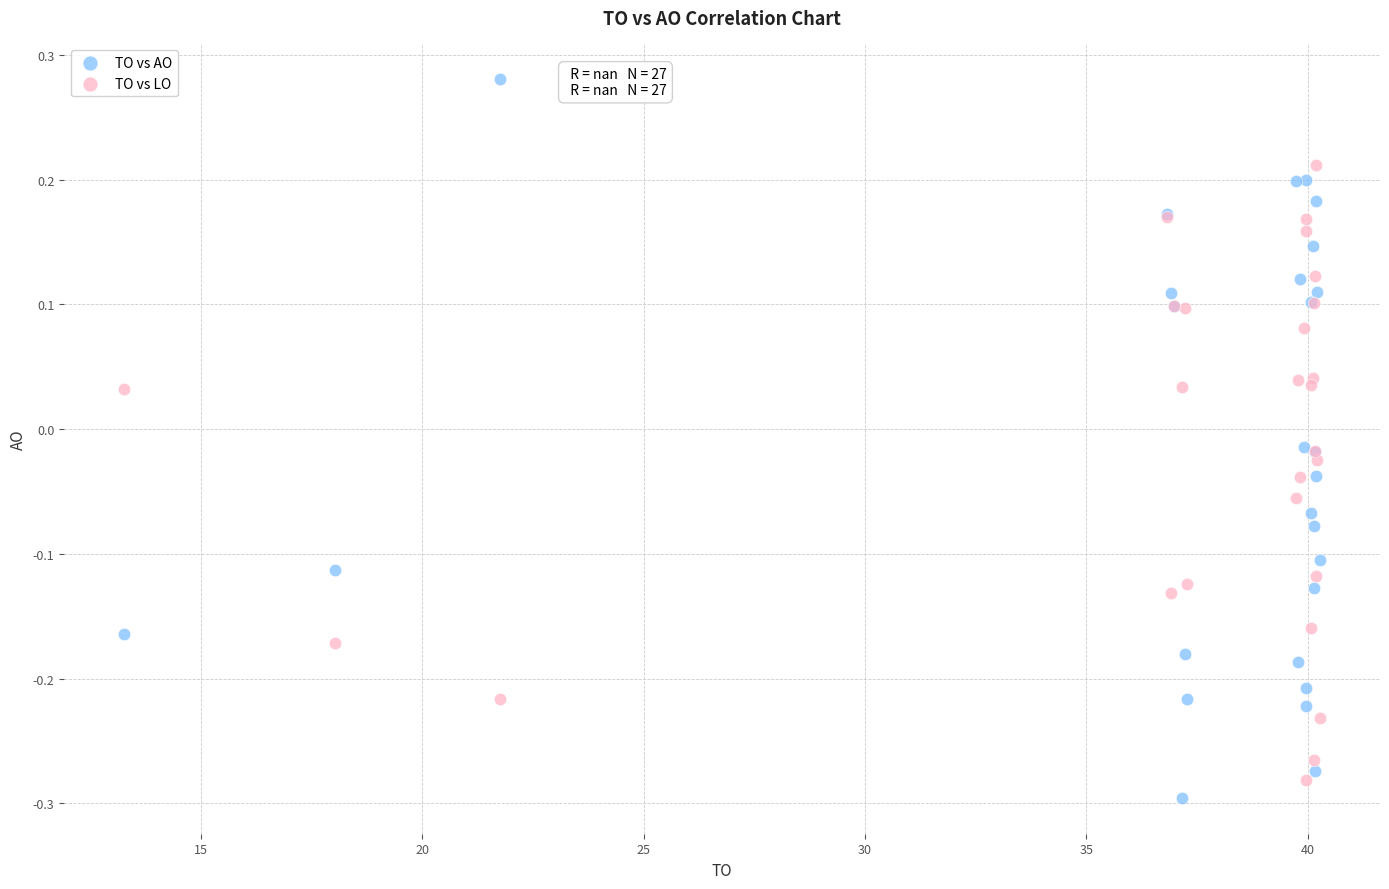

Which series has the widest spread of Y values?

TO vs AO